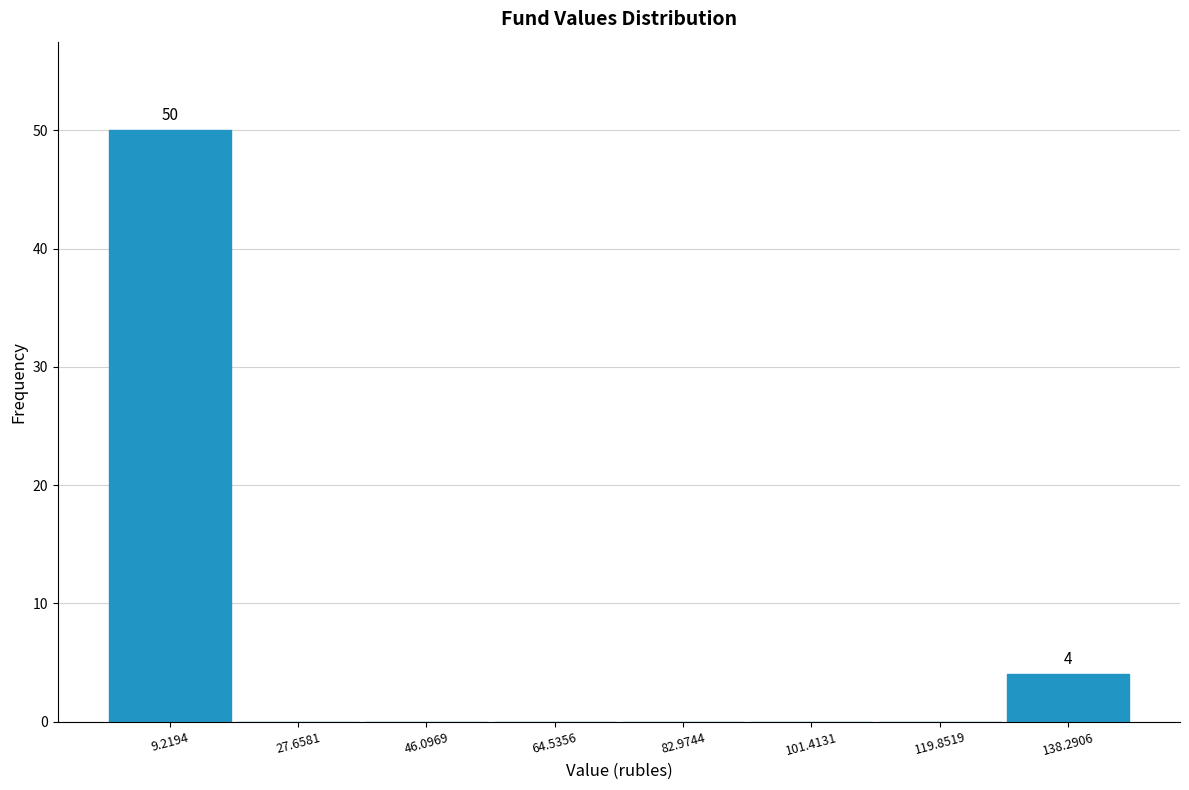

Which range on the x-axis has the tallest bar?

0 to 18